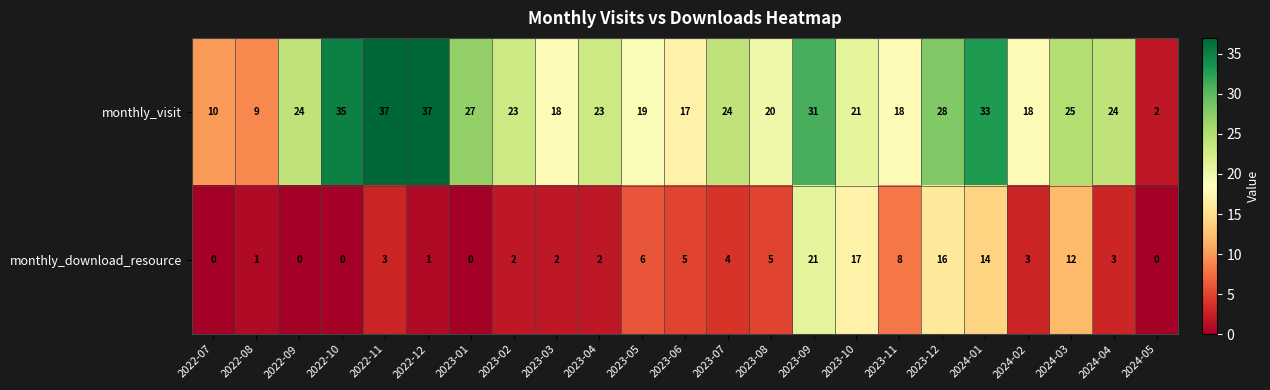

True or false: monthly_visit has a value of 9 at 2024-02.

False